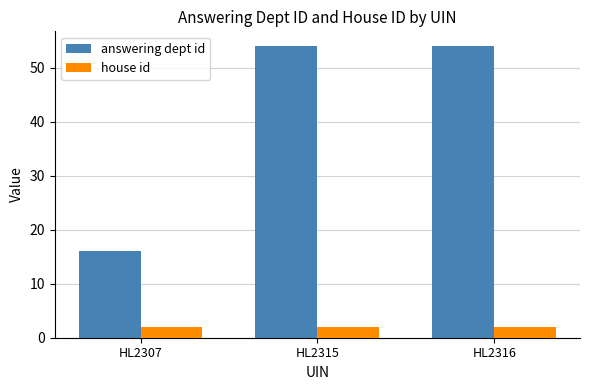

Which series has the largest total across all categories?

answering dept id